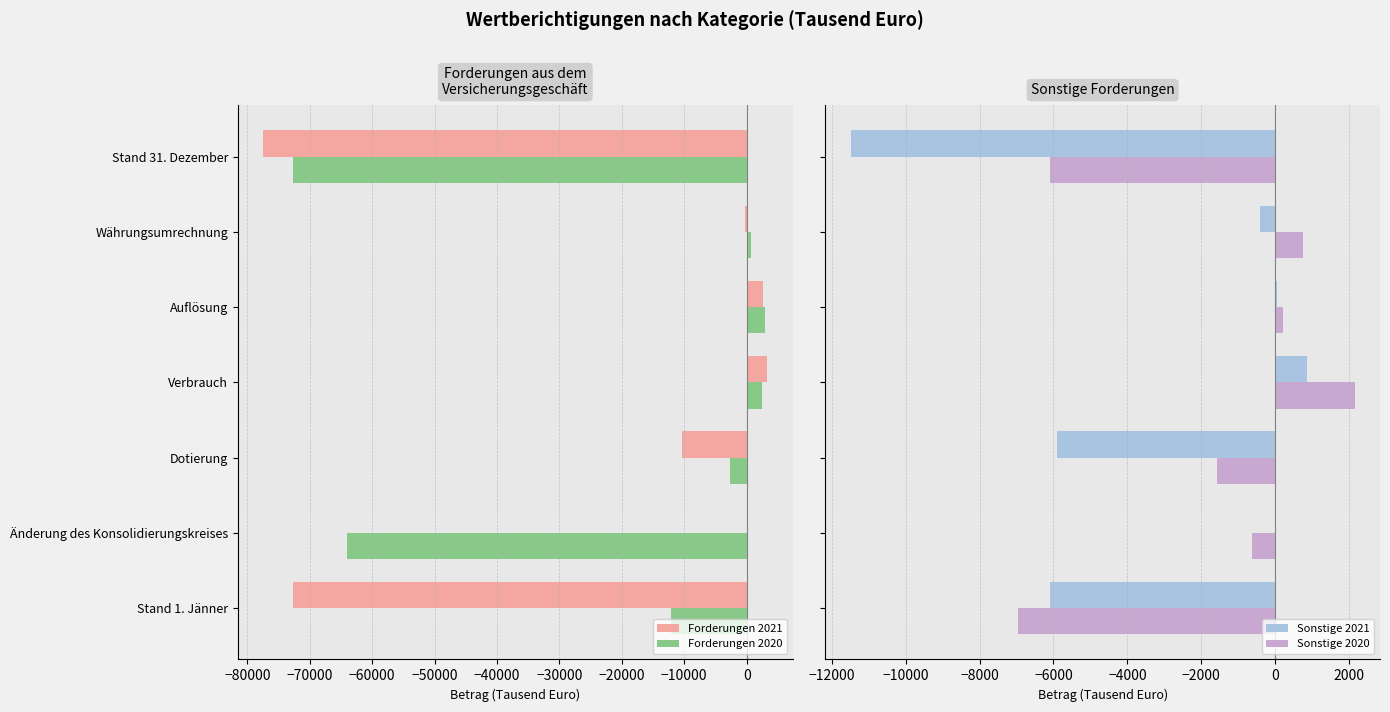

Is it true that Forderungen 2020 equals -64028 at Änderung des Konsolidierungskreises?

True